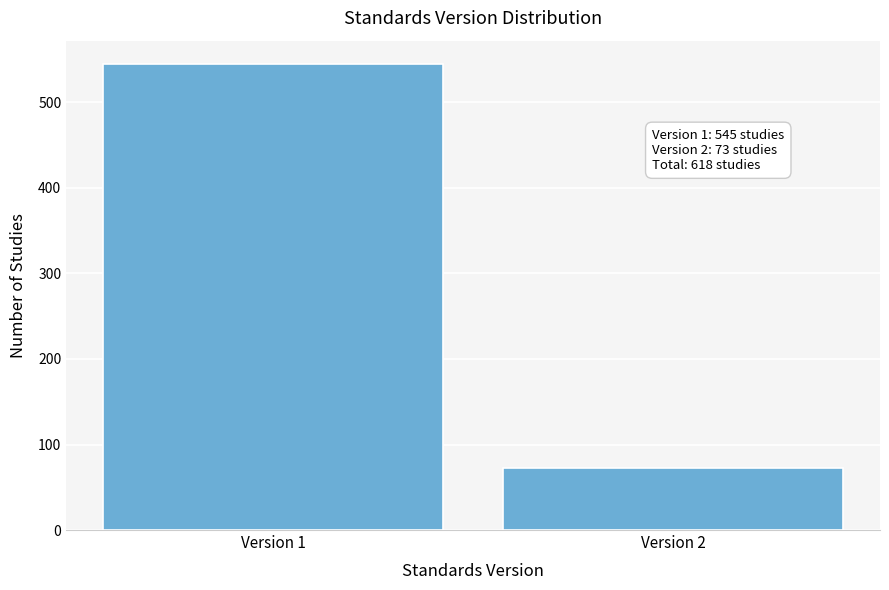

Reading left to right, list all the values displayed in this chart.

545	73